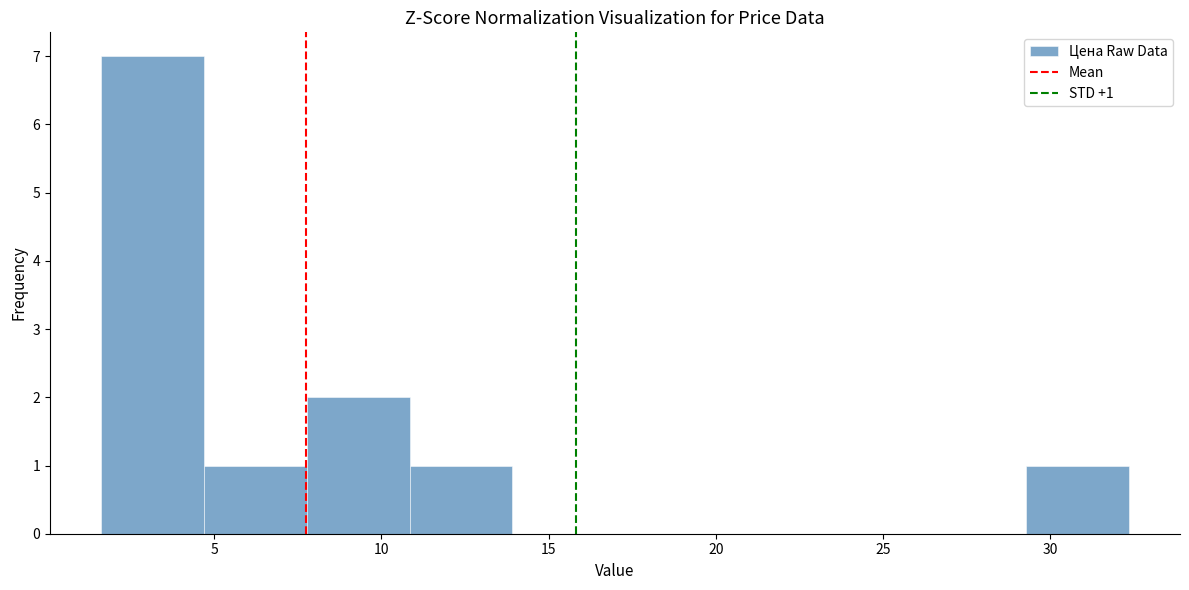

Which range on the x-axis has the tallest bar?

1.5 to 4.5